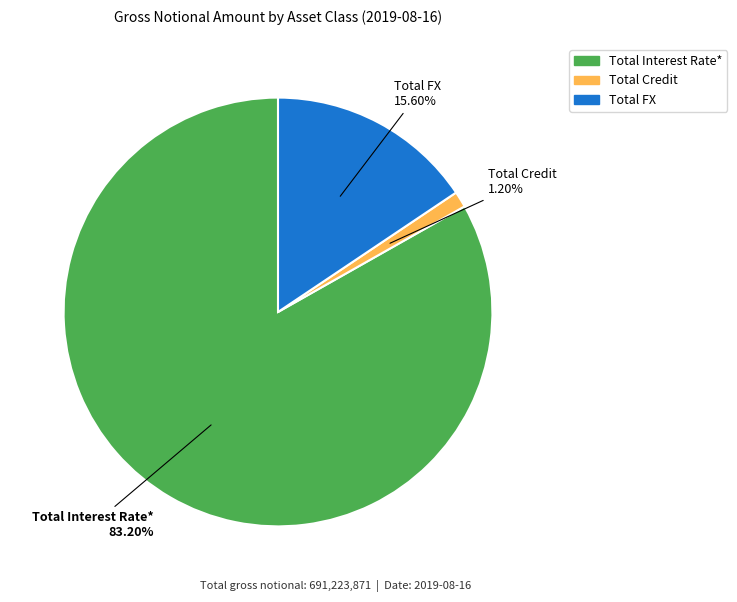

To the nearest percent, what is the combined percentage of Total Credit and Total FX?

17%